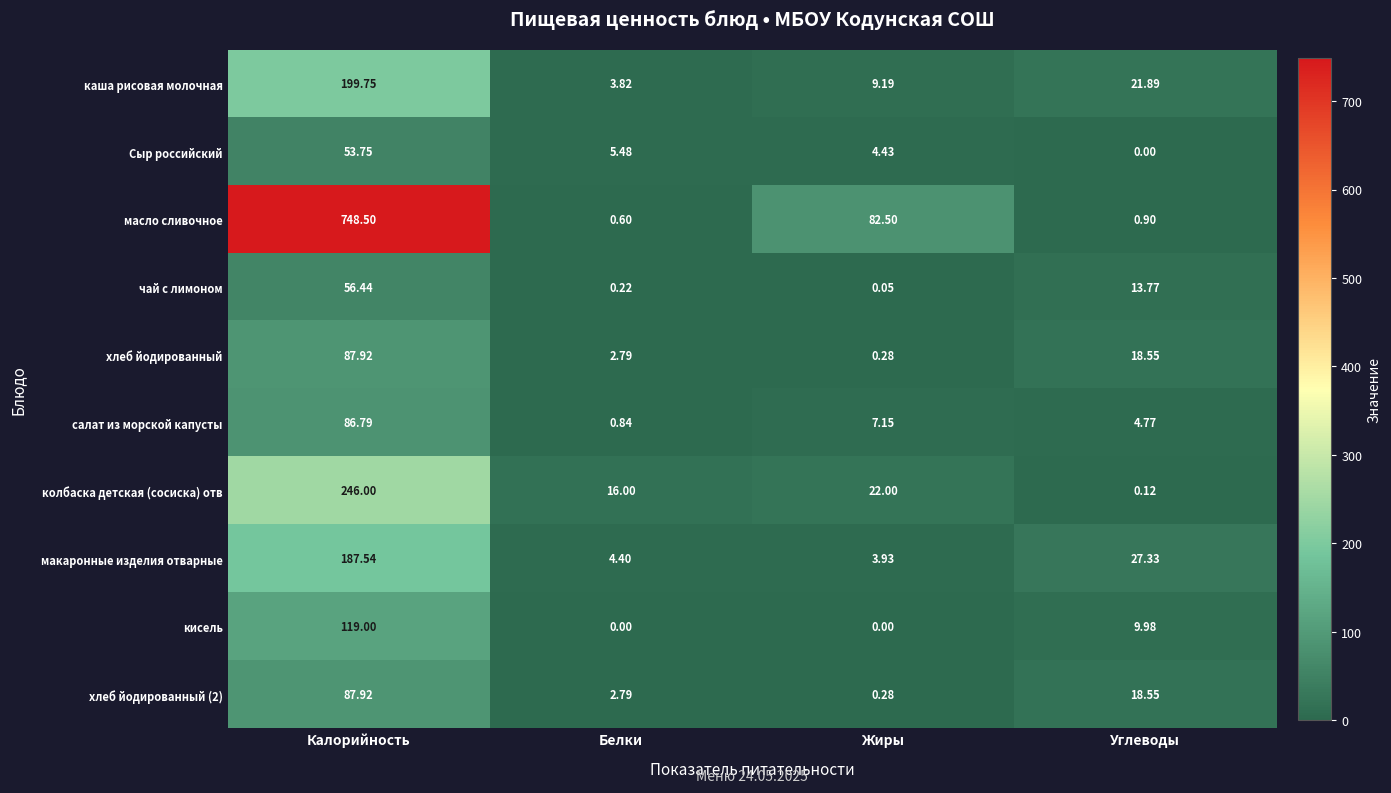

How many data points in чай с лимоном are less than 13?

2